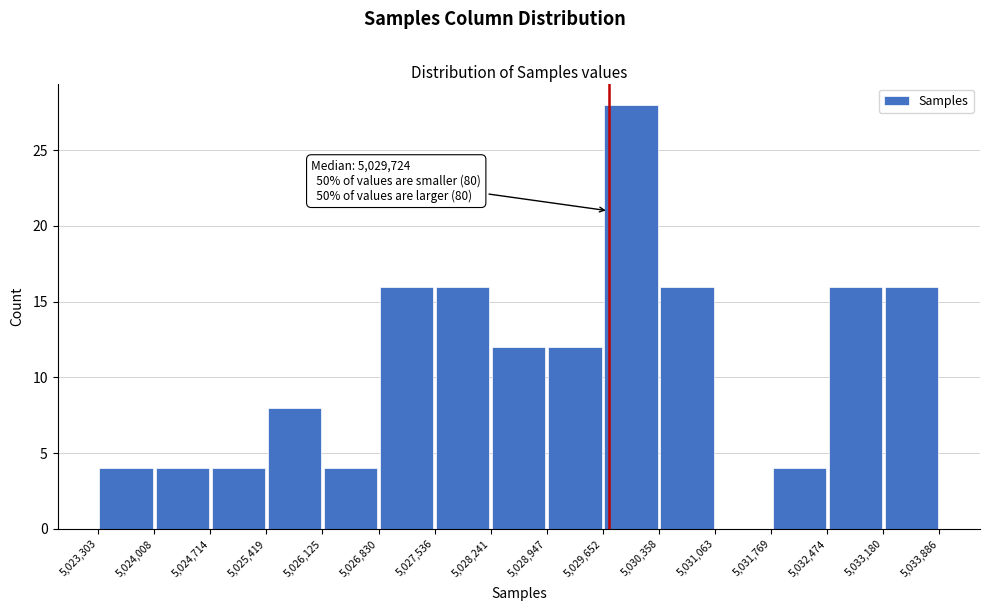

Over which range of the x-axis is the bar tallest?

5,029,652 to 5,030,358